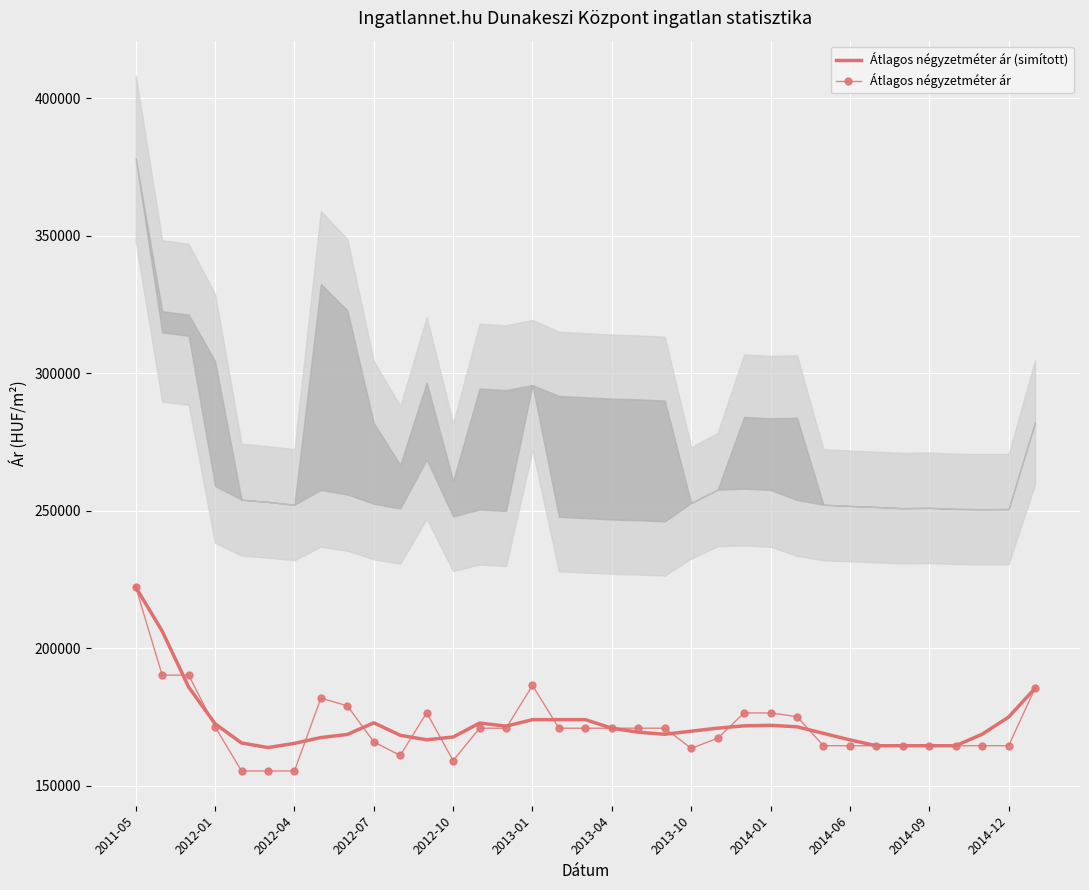

The value of Átlagos négyzetméter ár at 29 is 257704.5. True or false?

False